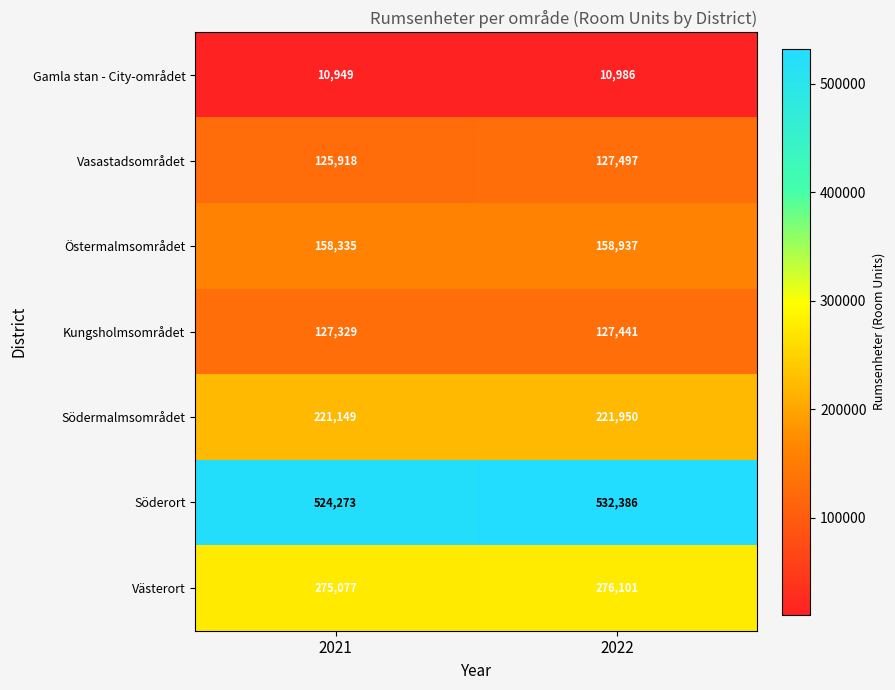

Which series has the largest range (max minus min)?

Söderort